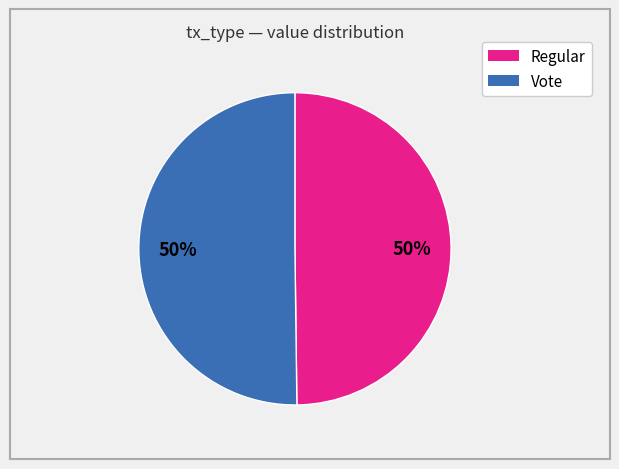

Combined, do Vote and Regular account for over 50%?

Yes